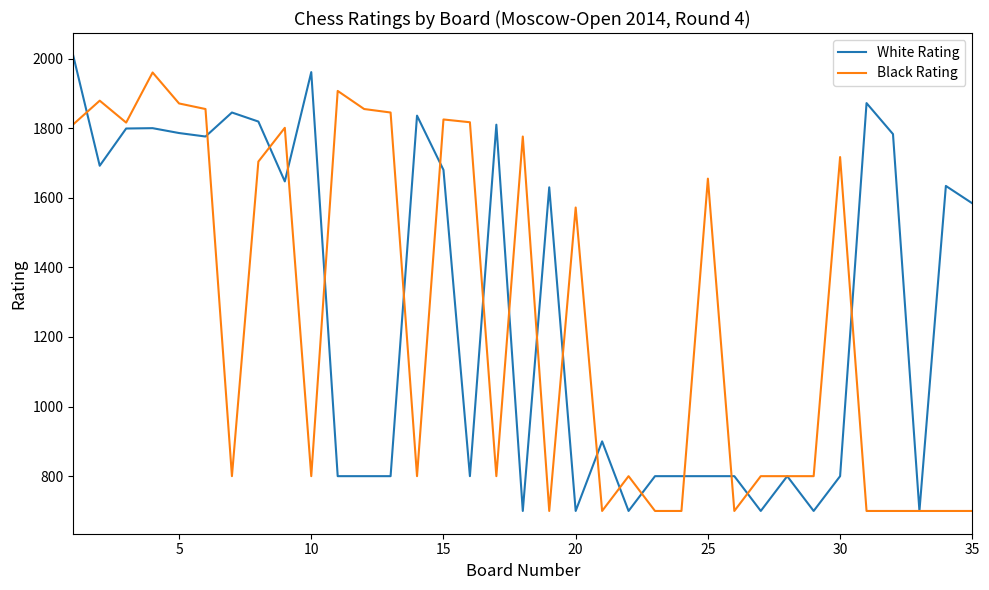

What is the greatest value displayed?

2008